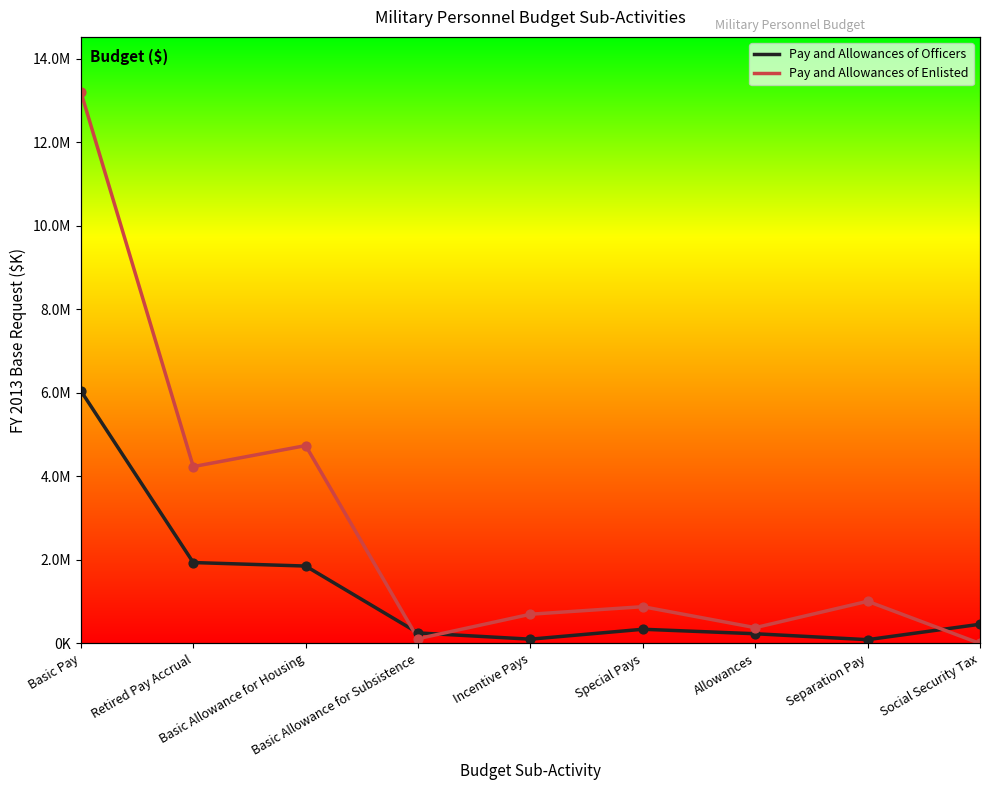

Which series reaches the minimum Y coordinate?

Pay and Allowances of Enlisted